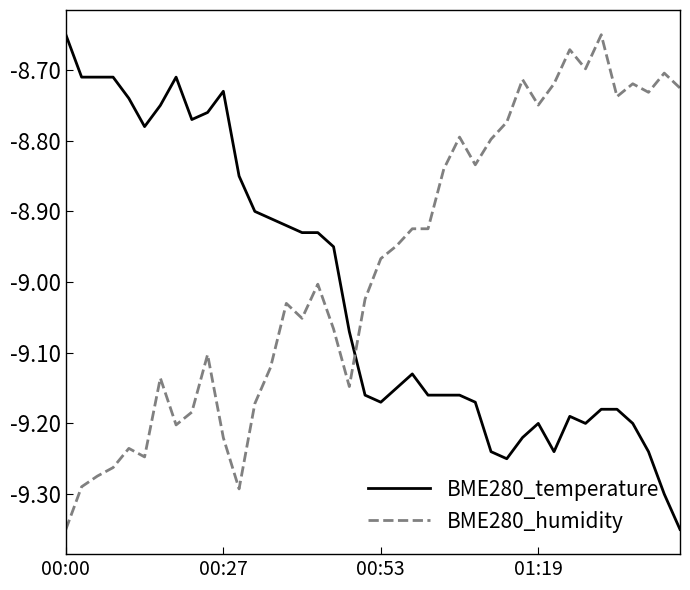

Which series has the largest total across all categories?

BME280_humidity